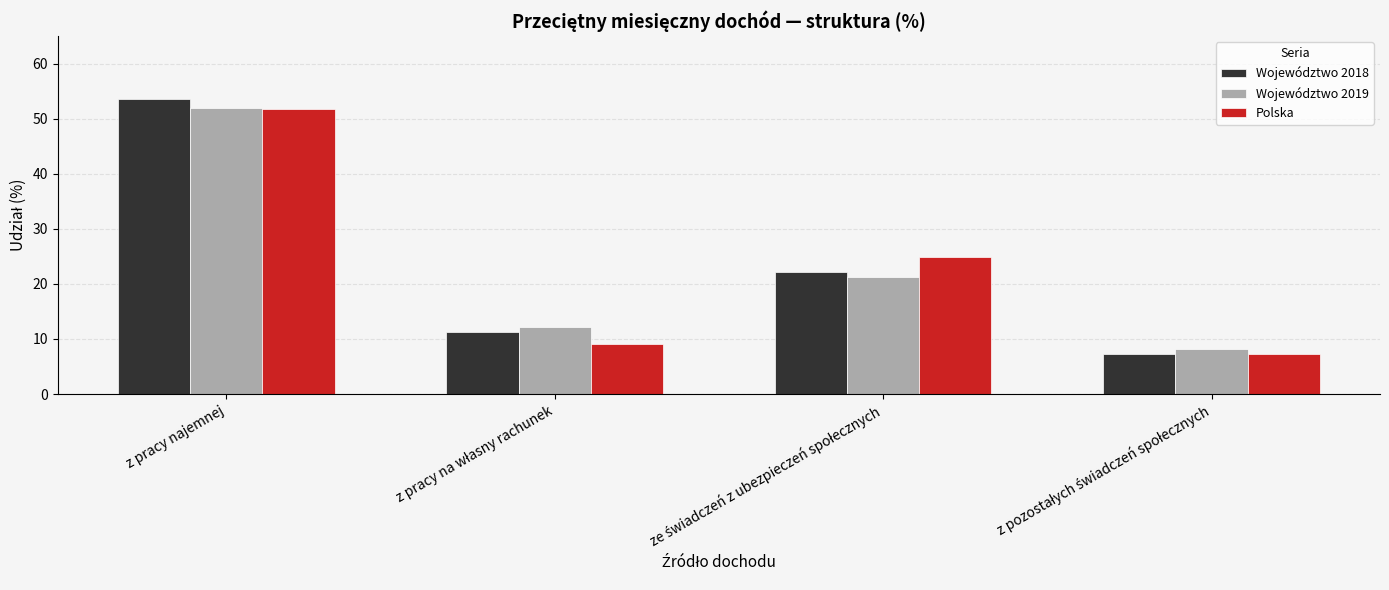

Which series has the widest spread of values?

Województwo 2018